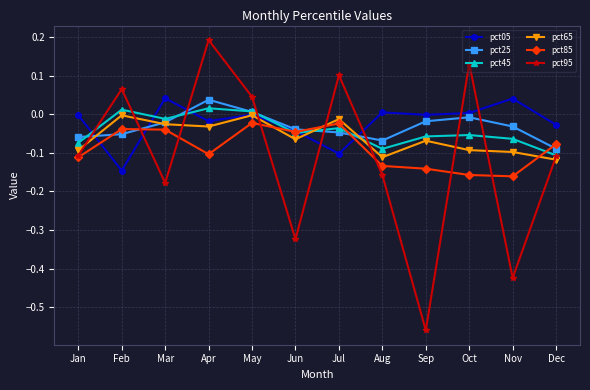

Is this an area chart (filled region under the line)?

No